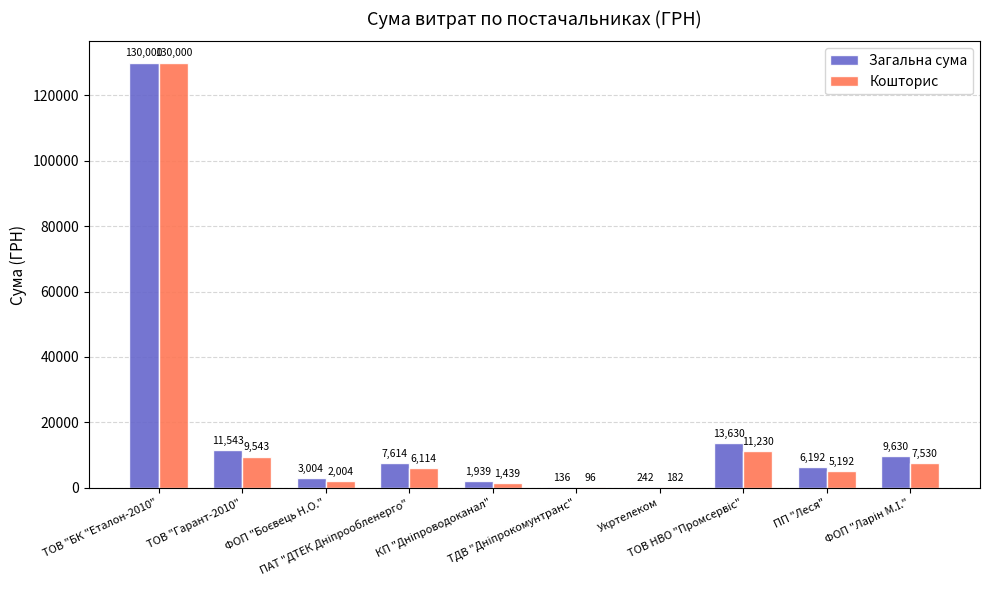

Are the bars grouped side by side (vs. stacked)?

Yes